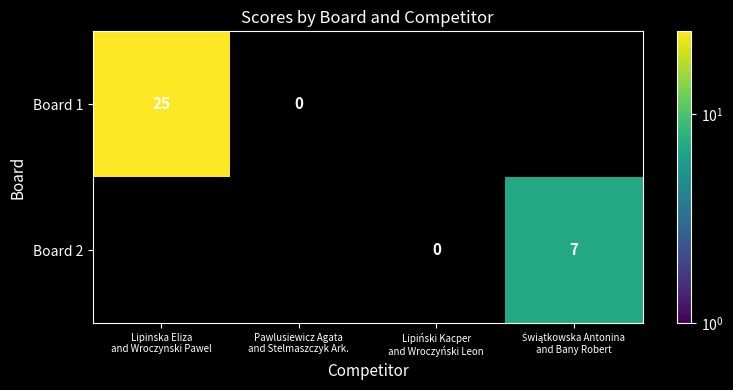

List the series in order of their peak value, highest first.

Board 1, Board 2